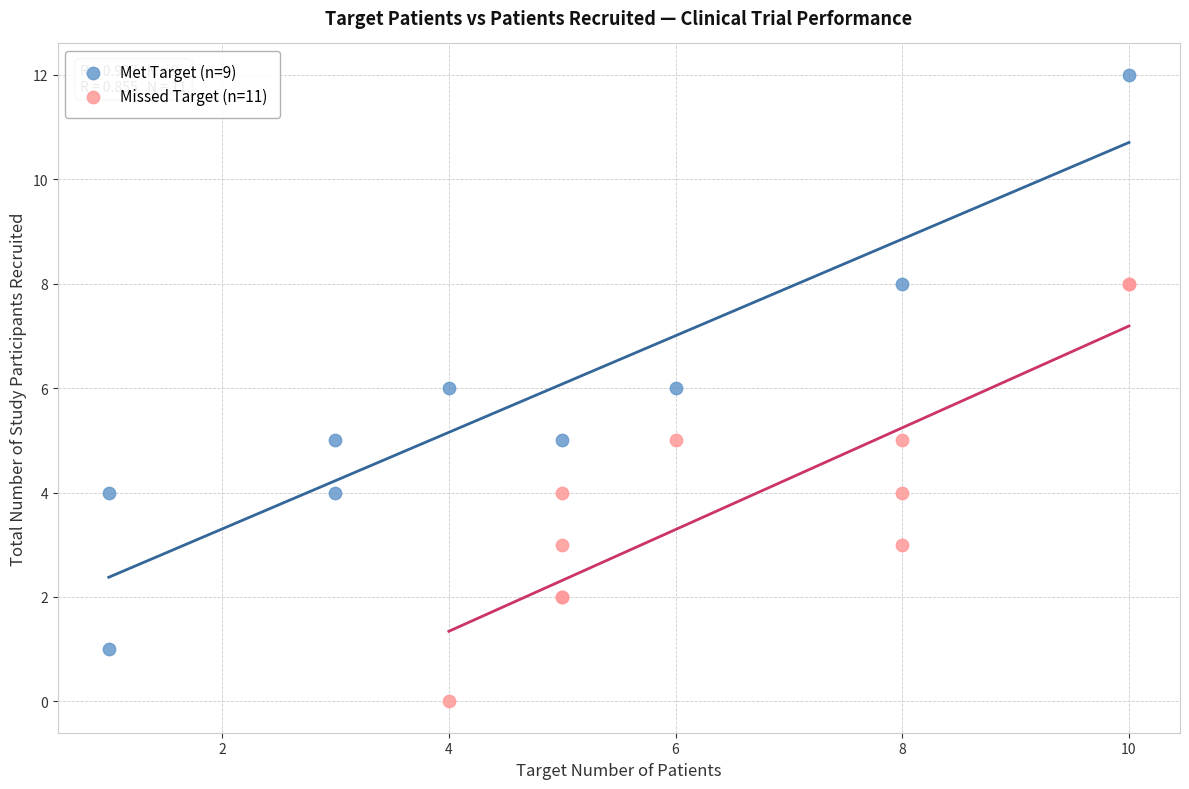

Which series contains the highest Y value?

Met Target (n=9)